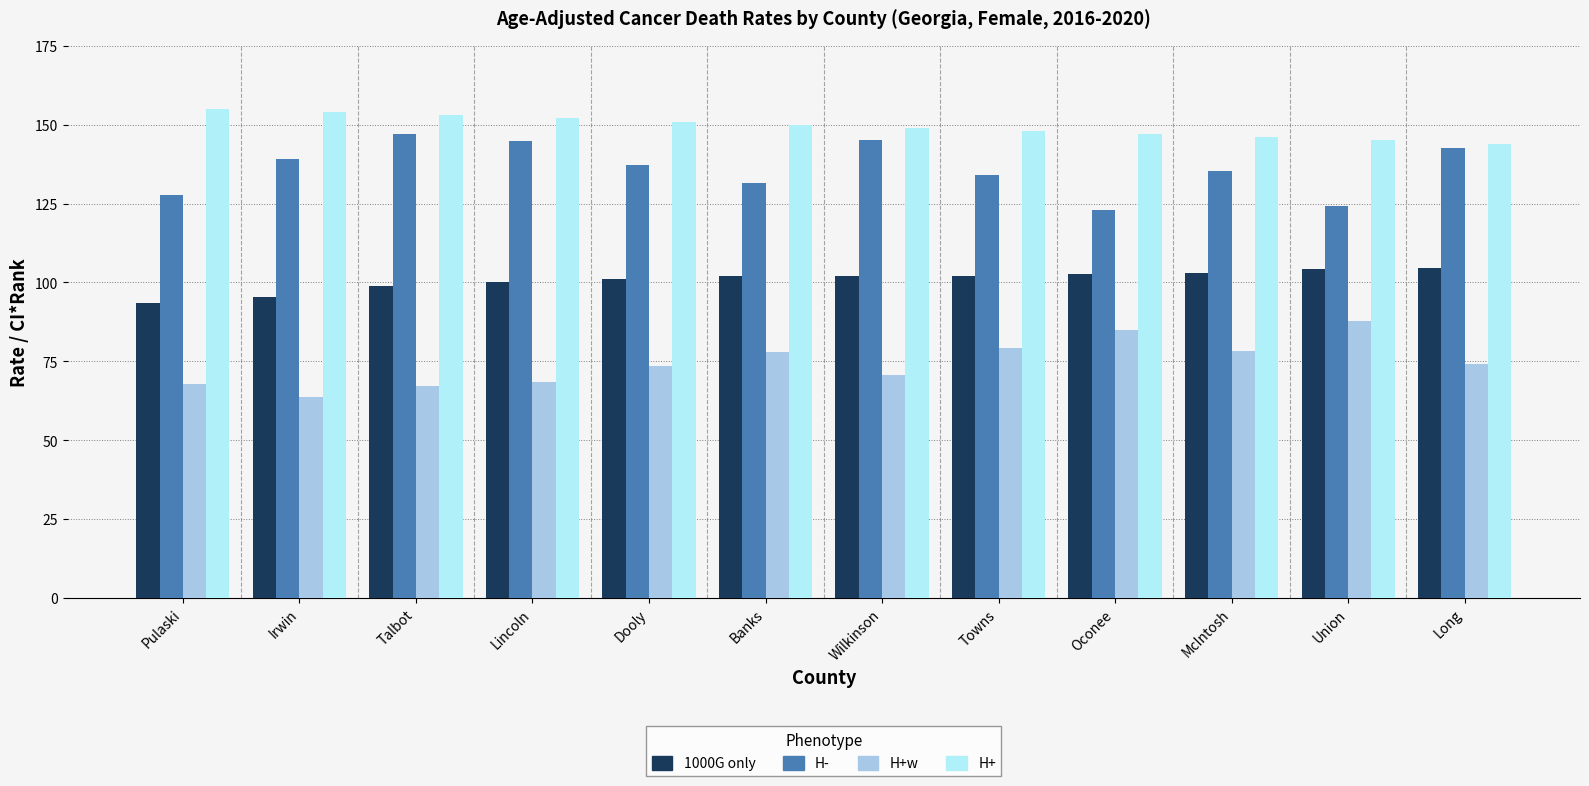

What is the value of the H+w bar at the 8th from the left?

79.3